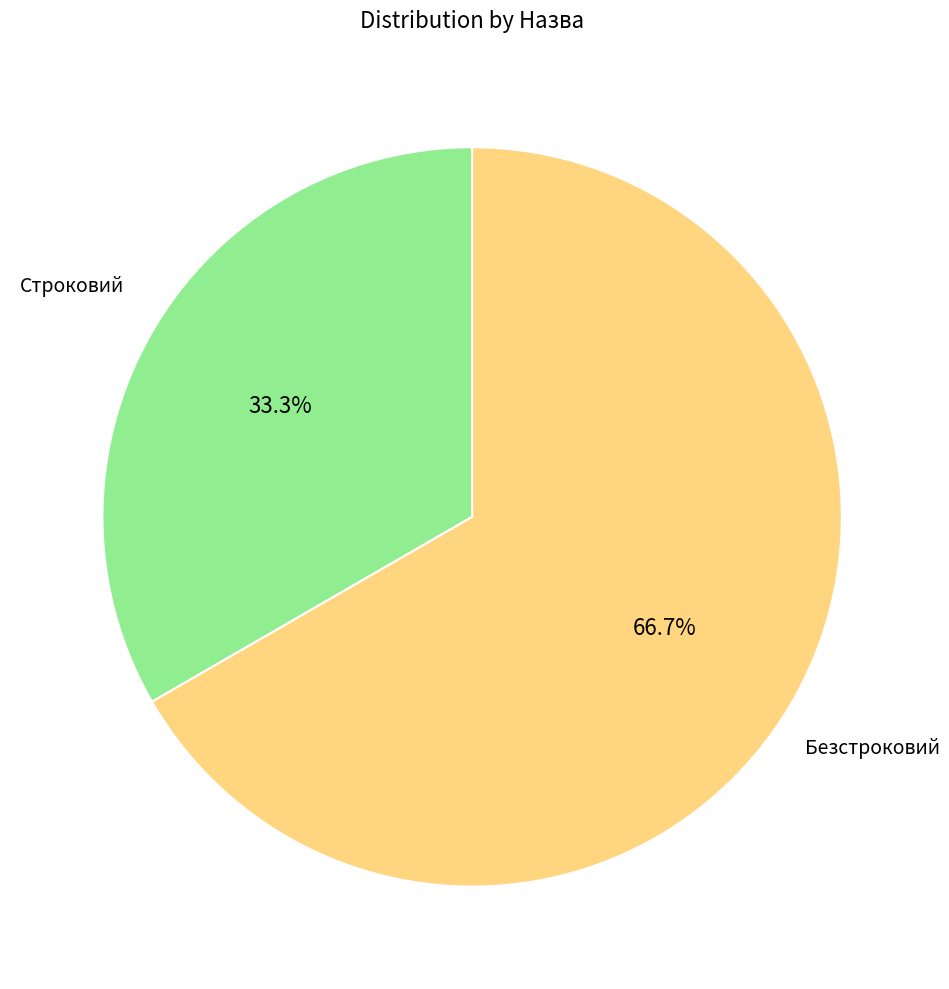

How many segments does this pie chart have?

2